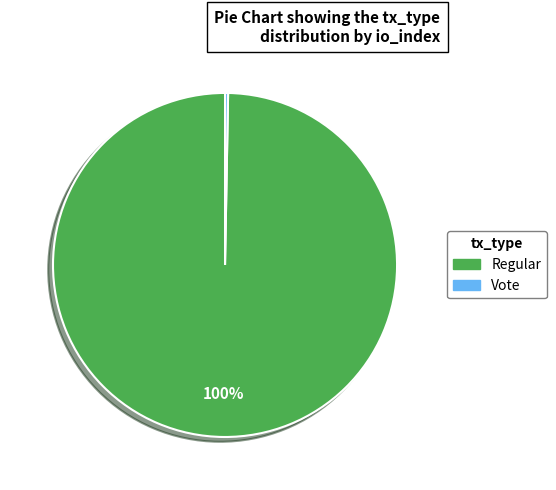

Between Regular and Vote, which is larger?

Regular